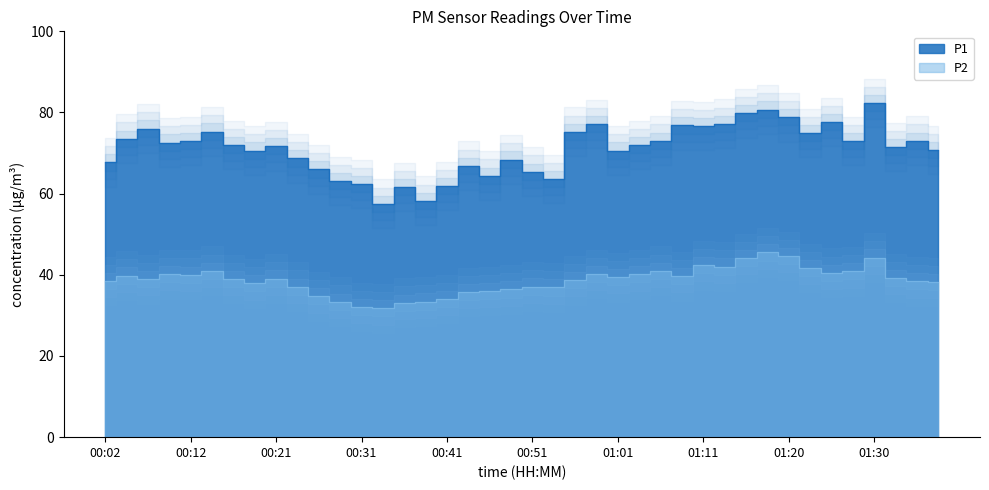

What is the value of the P1 point at the 15th from the left?

61.6